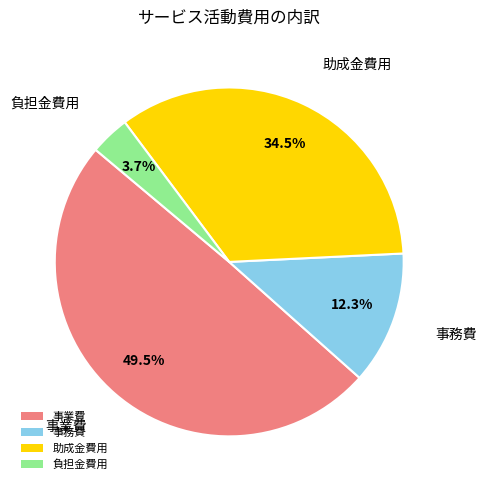

Which category has the biggest portion of the pie?

事業費